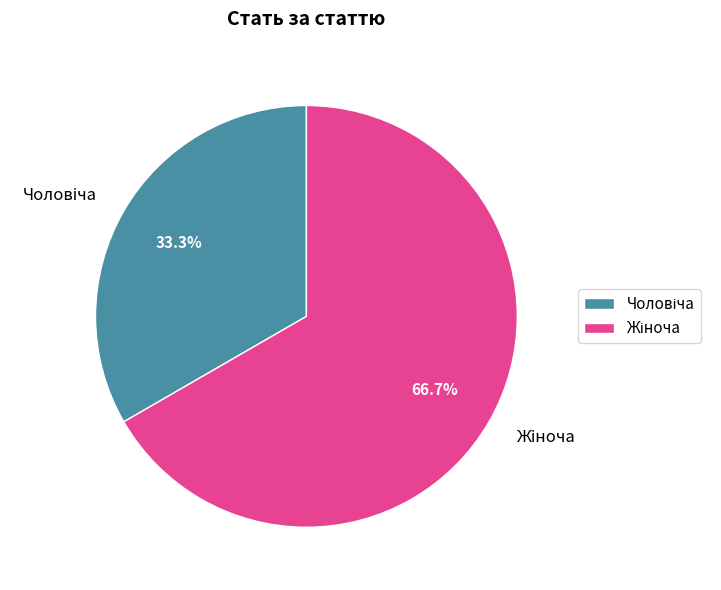

Rank the categories by value from lowest to highest.

Чоловіча, Жіноча